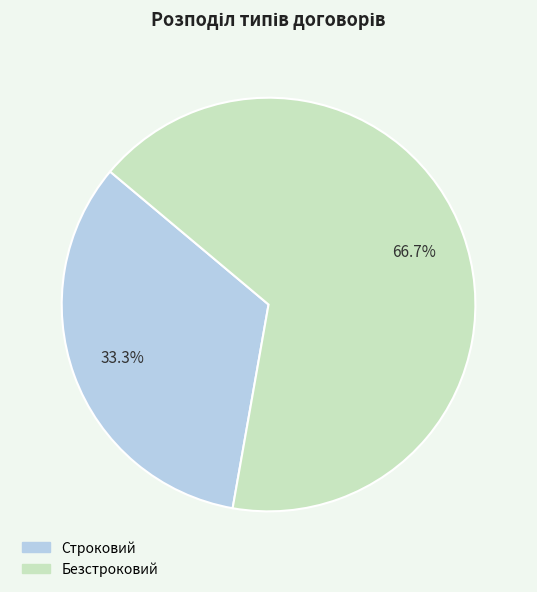

Combined, what portion of the pie is Безстроковий and Строковий?

100.0%